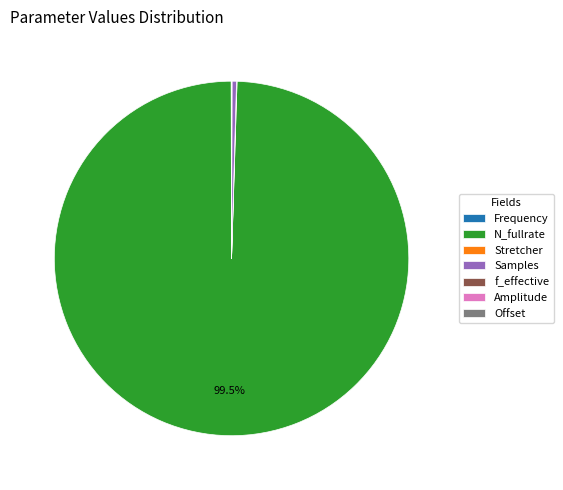

Which slice represents more than half of the pie?

N_fullrate